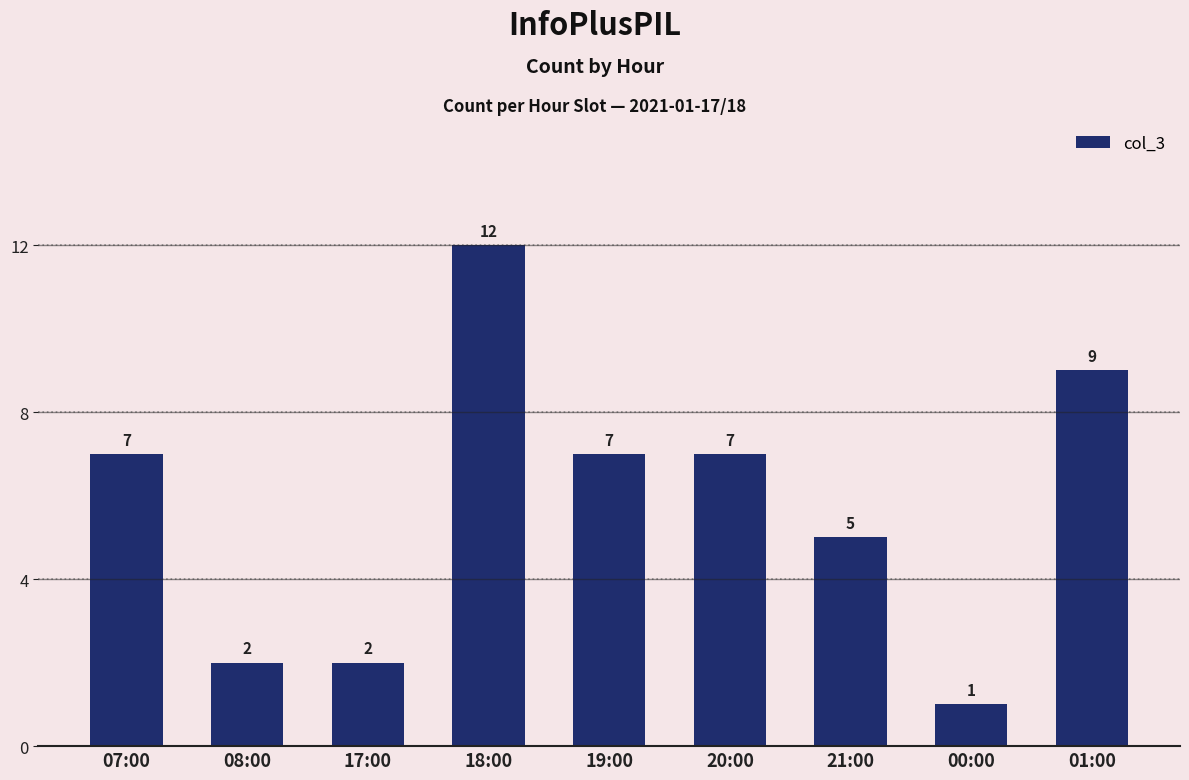

What is the ratio of the value at 08:00 to the value at 21:00?

0.4